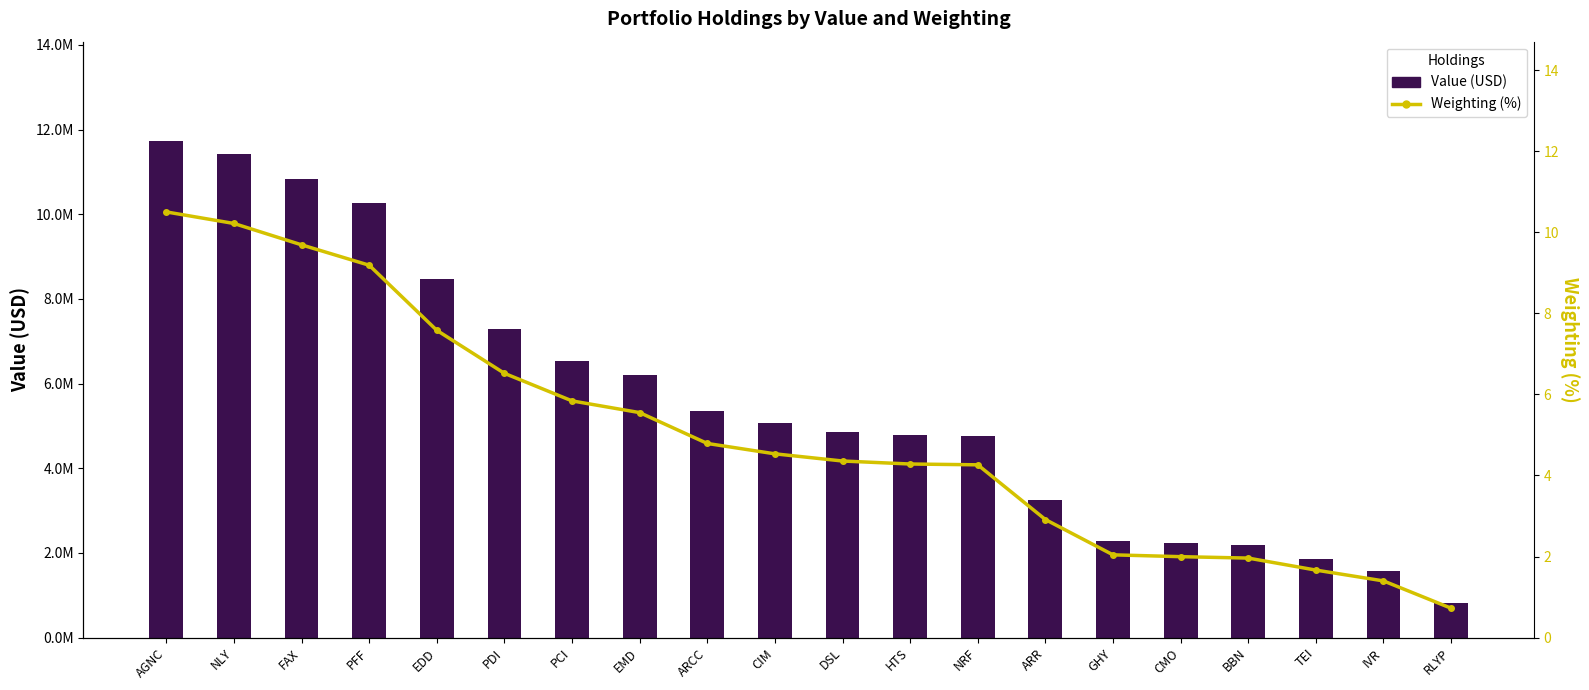

Rank the series by their maximum value, from lowest to highest.

Weighting (%), Value (USD)